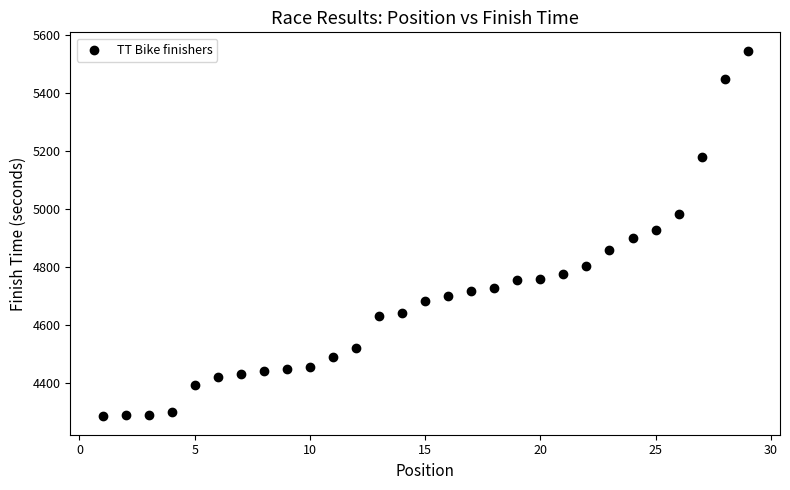

What is the range of X values (max minus min)?

28